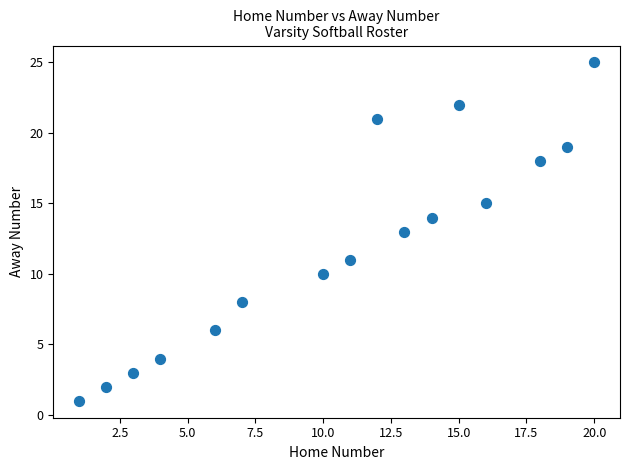

What is the range of X values (max minus min)?

19